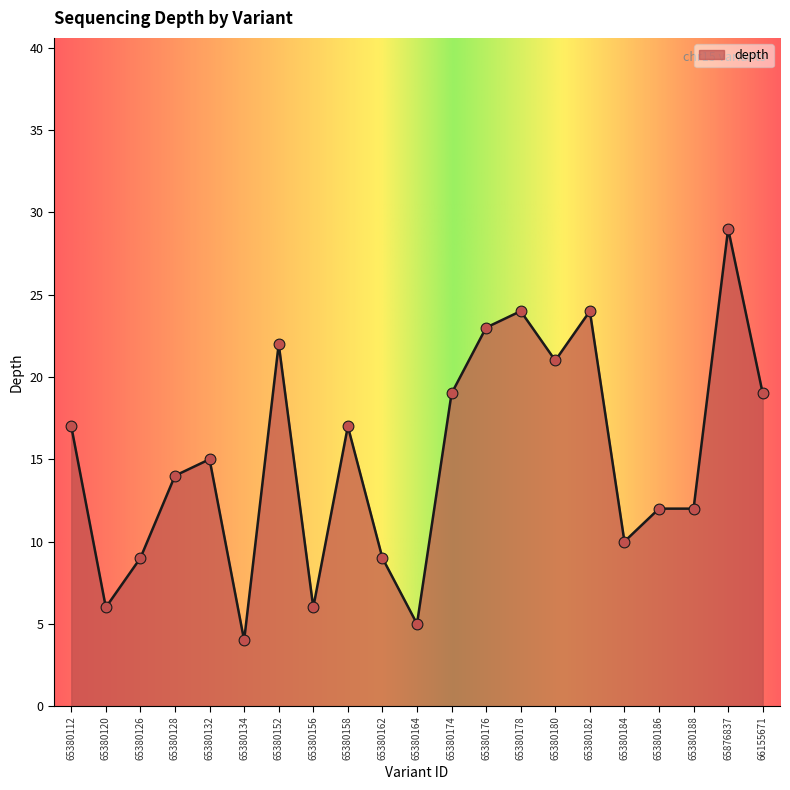

What is the change in value from 65380128 to 65876837?

+15